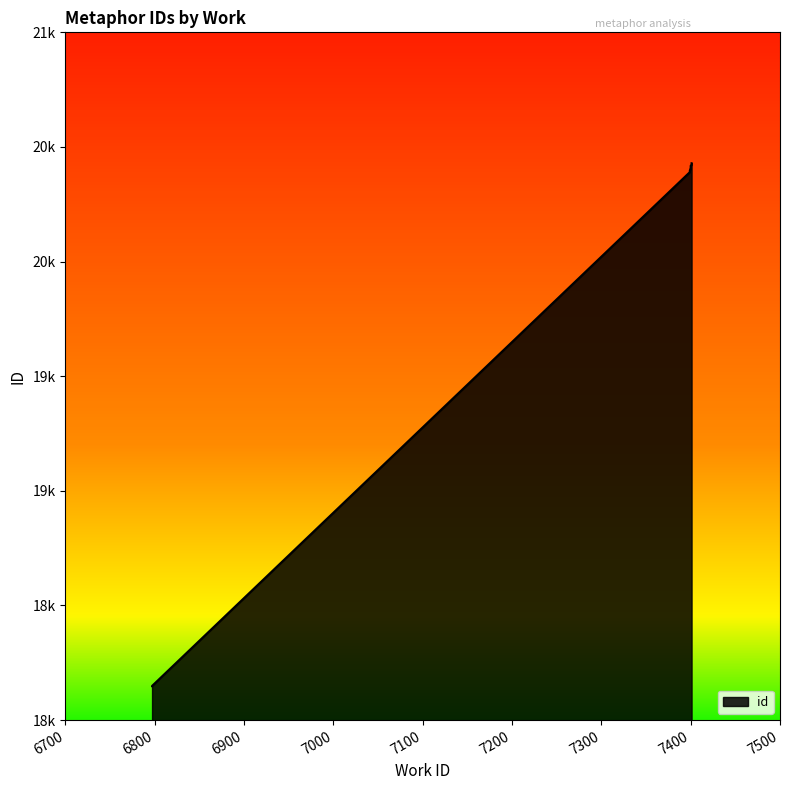

The chart shows a value of 7452 at 7401. True or false?

False